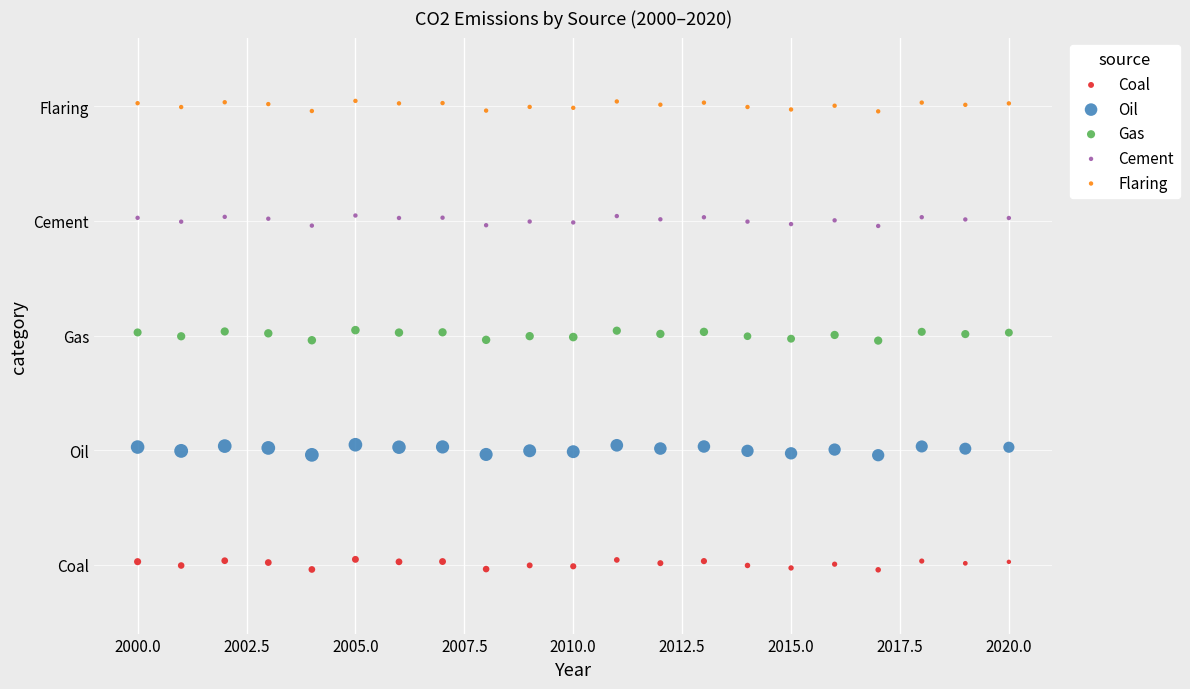

What are all the series names shown in the legend?

Coal, Oil, Gas, Cement, Flaring